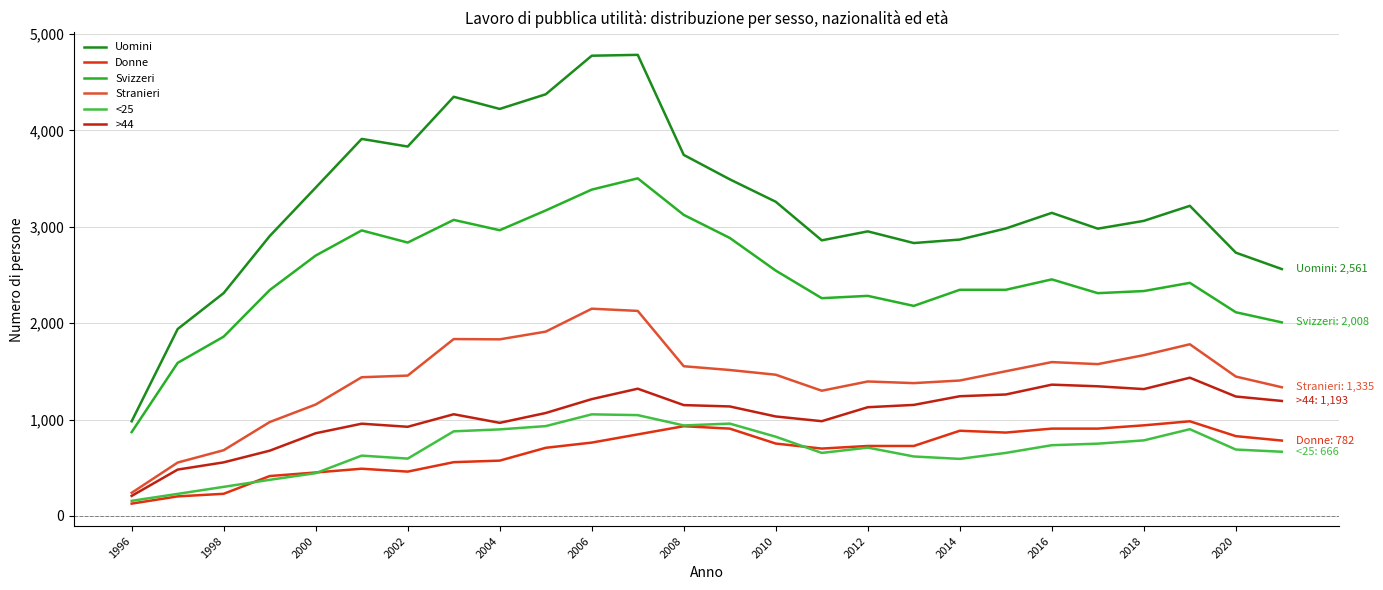

What is the average value of the Svizzeri series?

2494